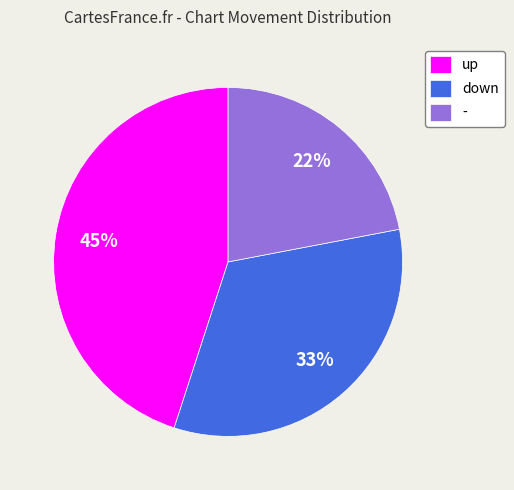

How many slices are in this pie chart?

3